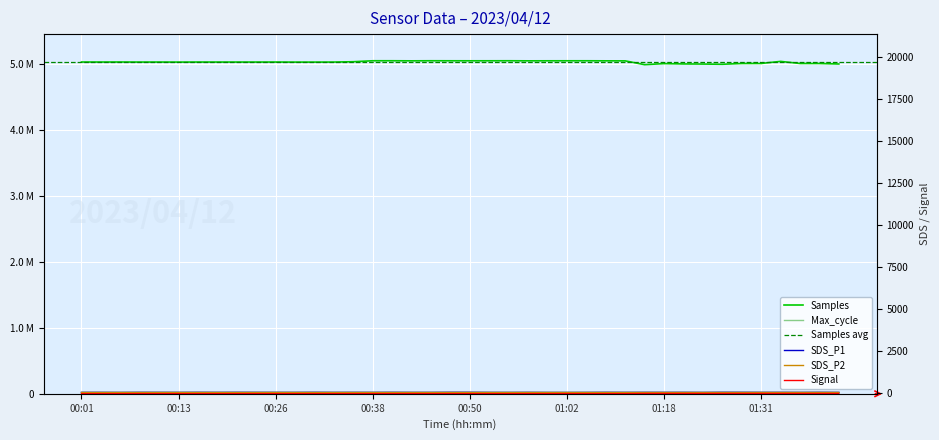

What is the average value of the Samples series?

5026382.4